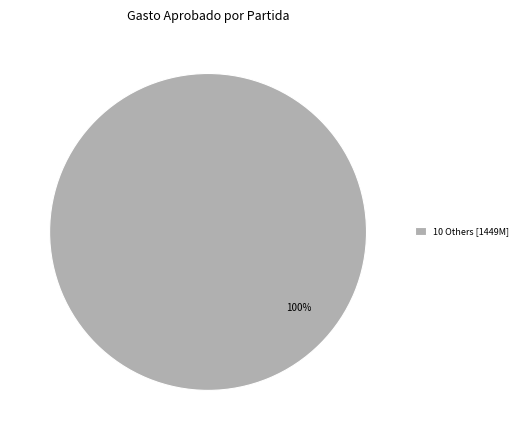

Rank the categories by value from lowest to highest.

10 Others [1449M]